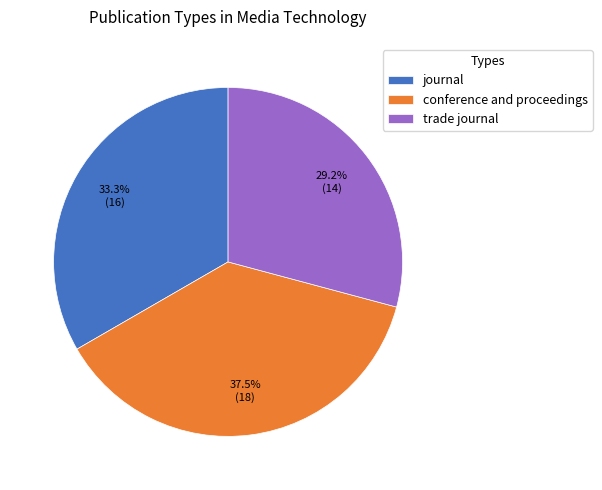

How many slices are in this pie chart?

3